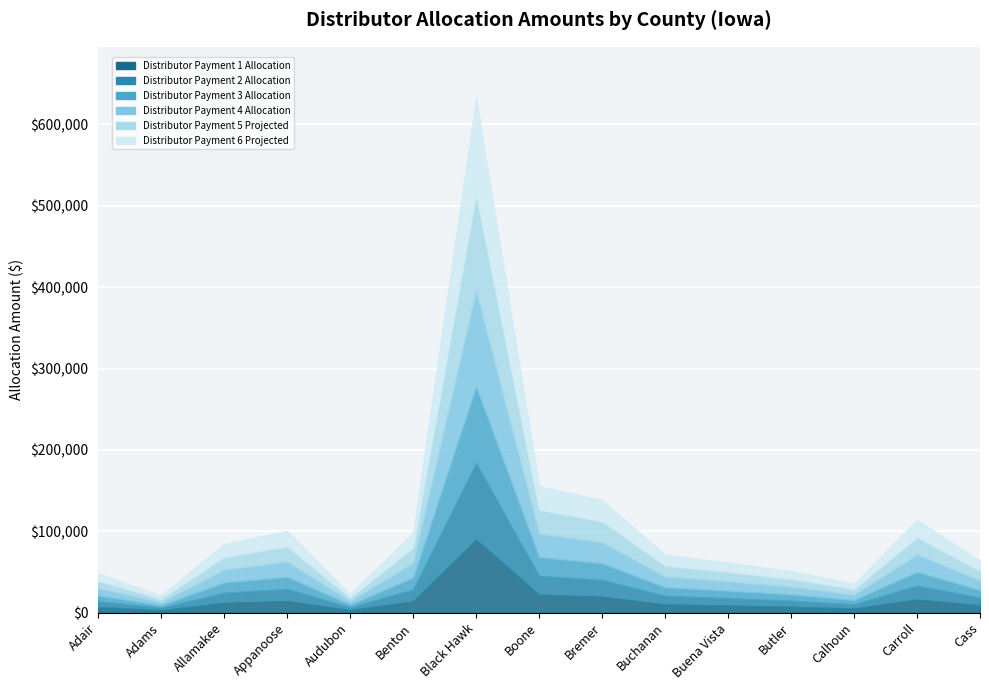

True or false: Distributor Payment 1 Allocation and Distributor Payment 6 Projected cross at least once.

False